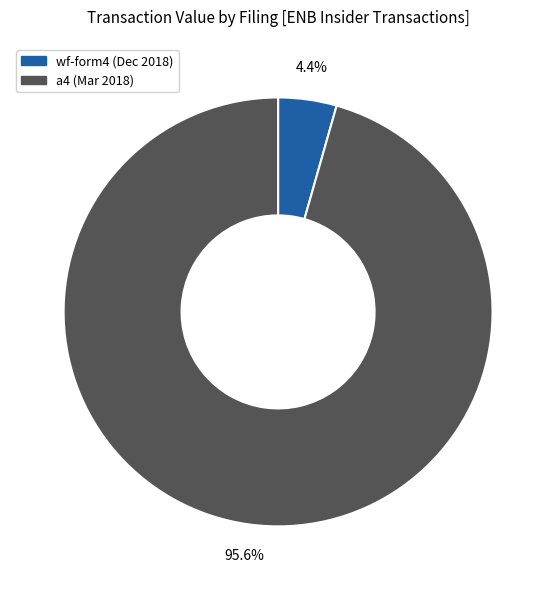

Is there any slice that represents more than half of the pie?

Yes